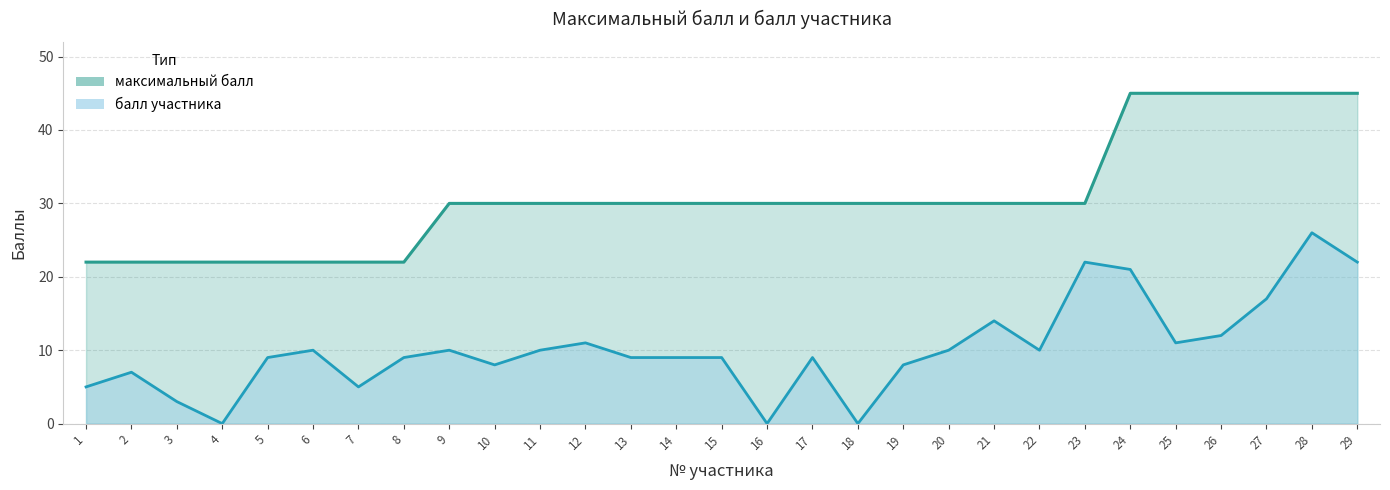

Reading left to right, transcribe all the data shown in this chart.

максимальный балл: 22	22	22	22	22	22	22	22	30	30	30	30	30	30	30	30	30	30	30	30	30	30	30	45	45	45	45	45	45
балл участника: 5	7	3	0	9	10	5	9	10	8	10	11	9	9	9	0	9	0	8	10	14	10	22	21	11	12	17	26	22